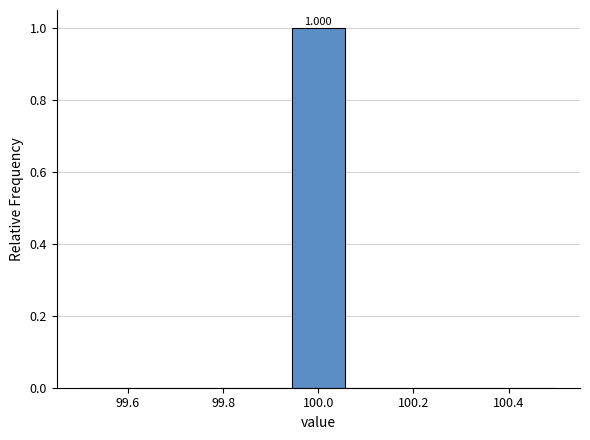

Over which range of the x-axis is the bar tallest?

99.94 to 100.06